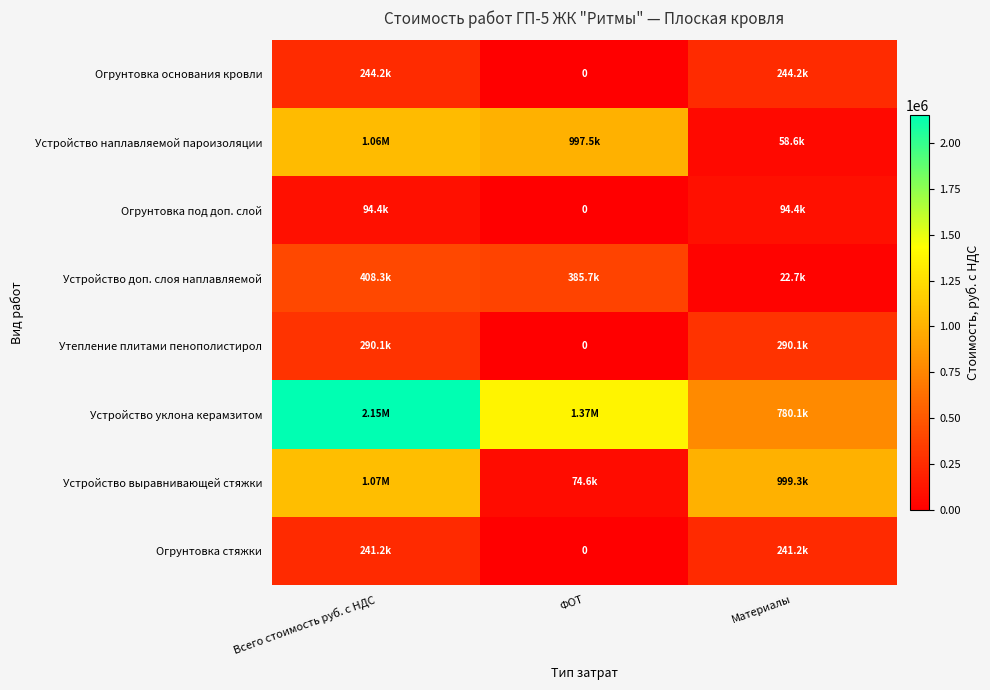

What is the sum of all Огрунтовка стяжки values?

482330.4